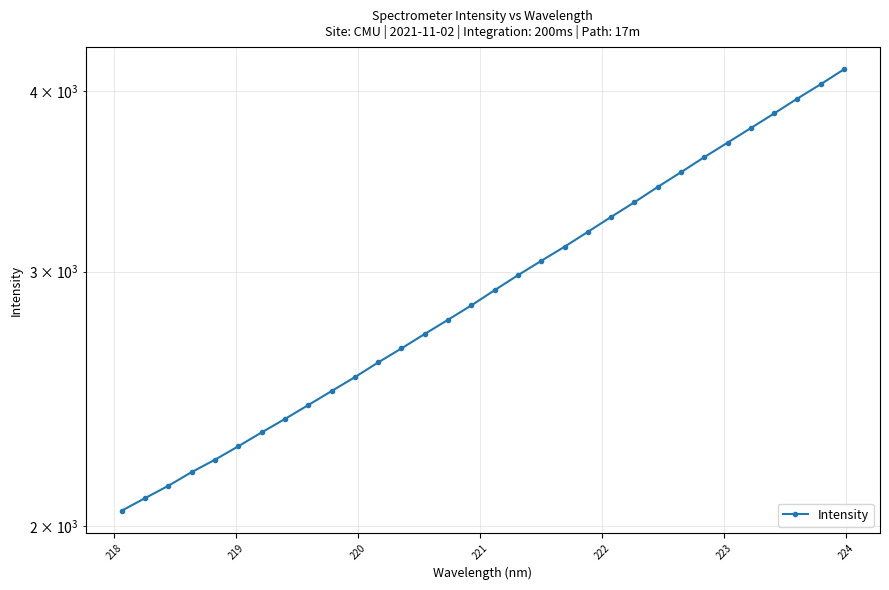

Reading left to right, what are all the values shown in this chart?

2050.3	2091.7	2133.3	2180.3	2223.7	2271.8	2322.5	2372.8	2425.8	2480.5	2536.1	2596.4	2654.9	2716.9	2778.9	2843.2	2913.1	2983.2	3052.1	3121.6	3196.5	3273.4	3350.7	3433.3	3514.8	3600.0	3684.1	3770.6	3859.5	3952.1	4043.2	4140.3